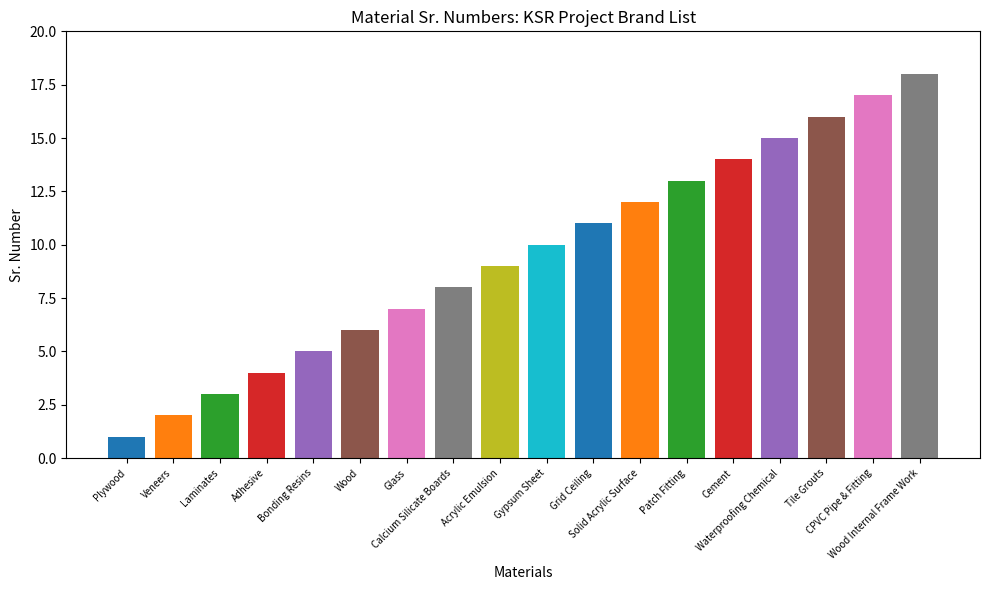

What is the difference between the values at Calcium Silicate Boards and Solid Acrylic Surface?

4